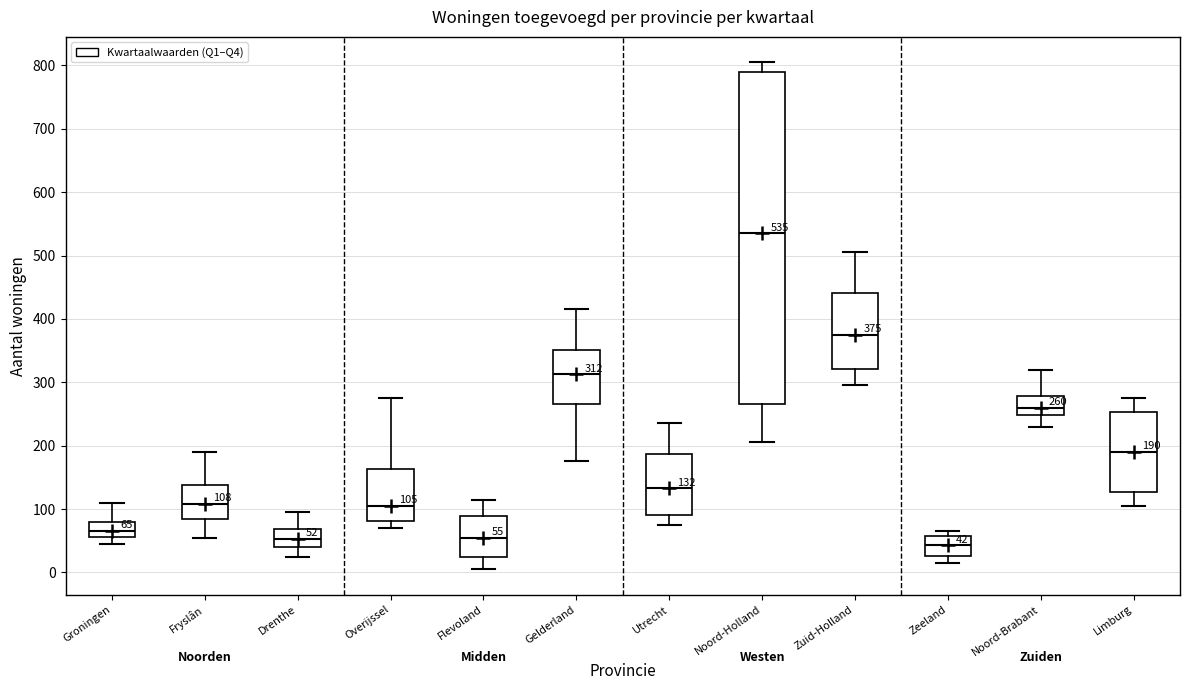

Which box is the tallest, from its lower edge to its upper edge?

Noord-Holland